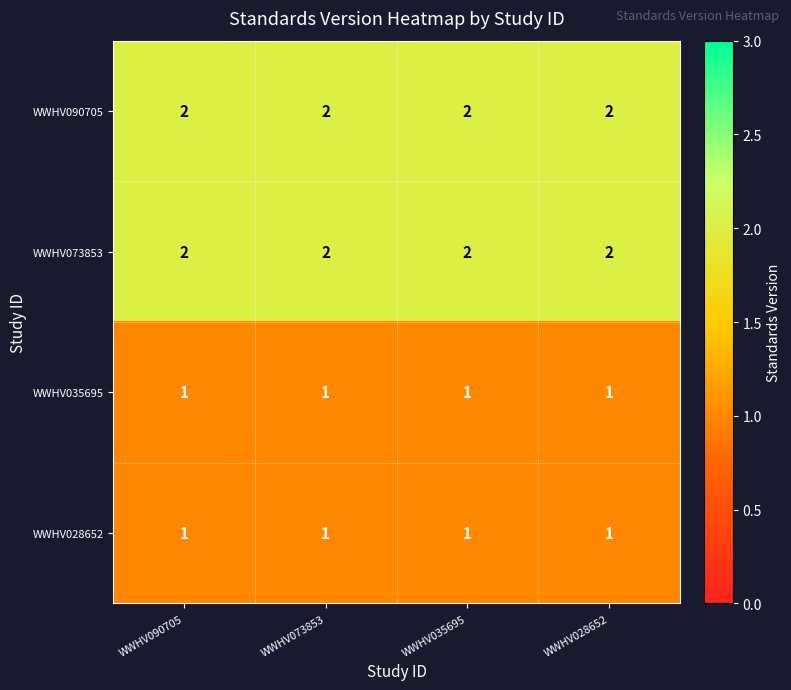

What is the sum of all WWHV035695 values?

4